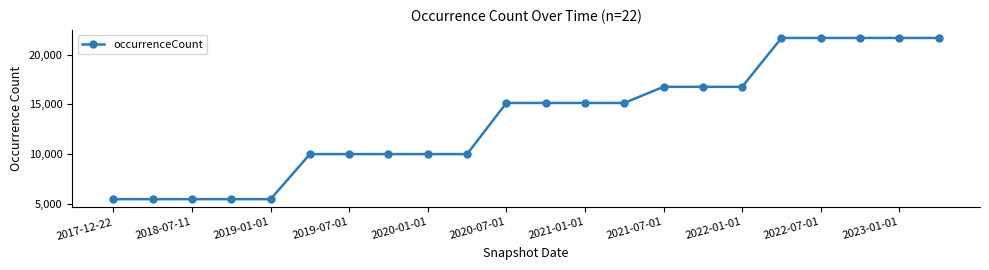

What is the value of the 3rd point from the left?

5438